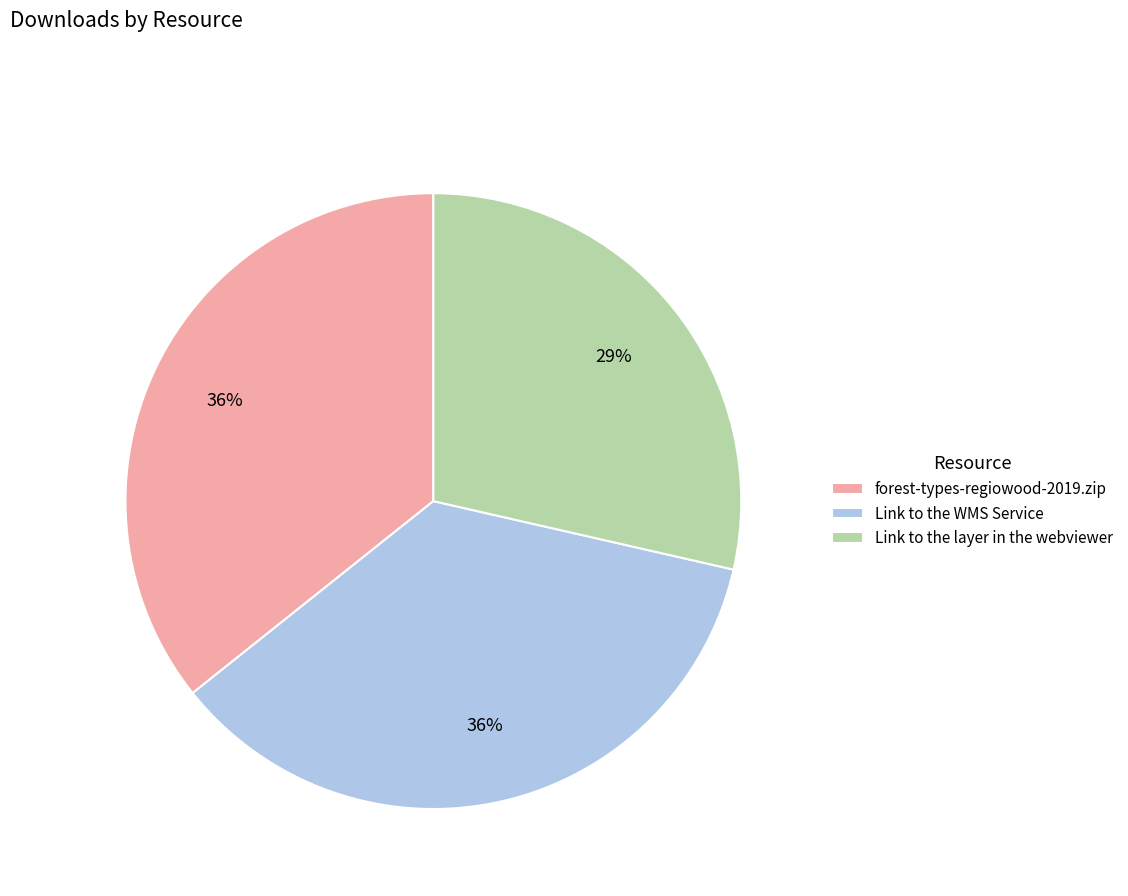

Which category has the smallest portion of the pie?

Link to the layer in the webviewer